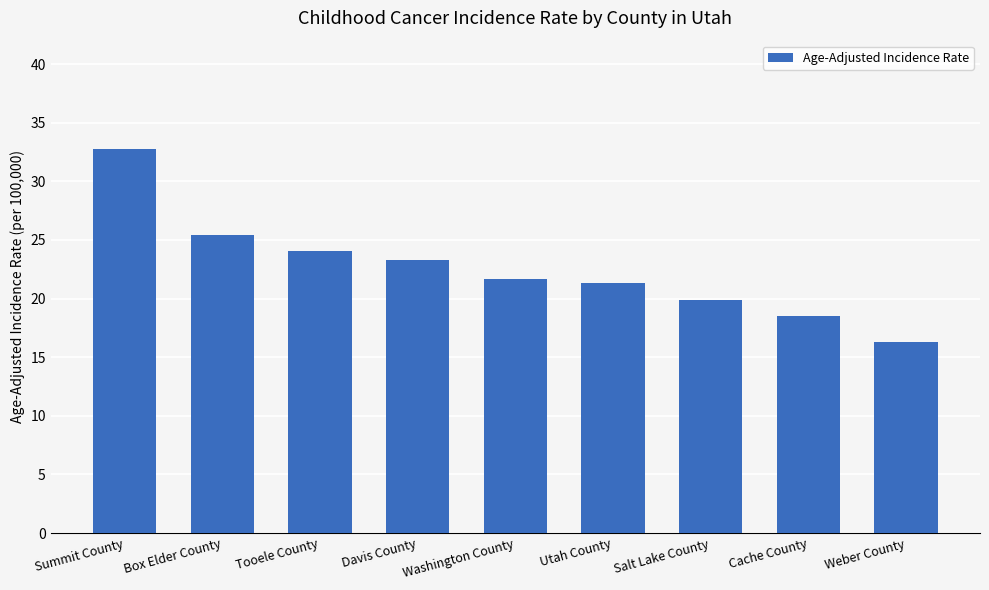

The chart shows a value of 16.3 at Weber County. True or false?

True